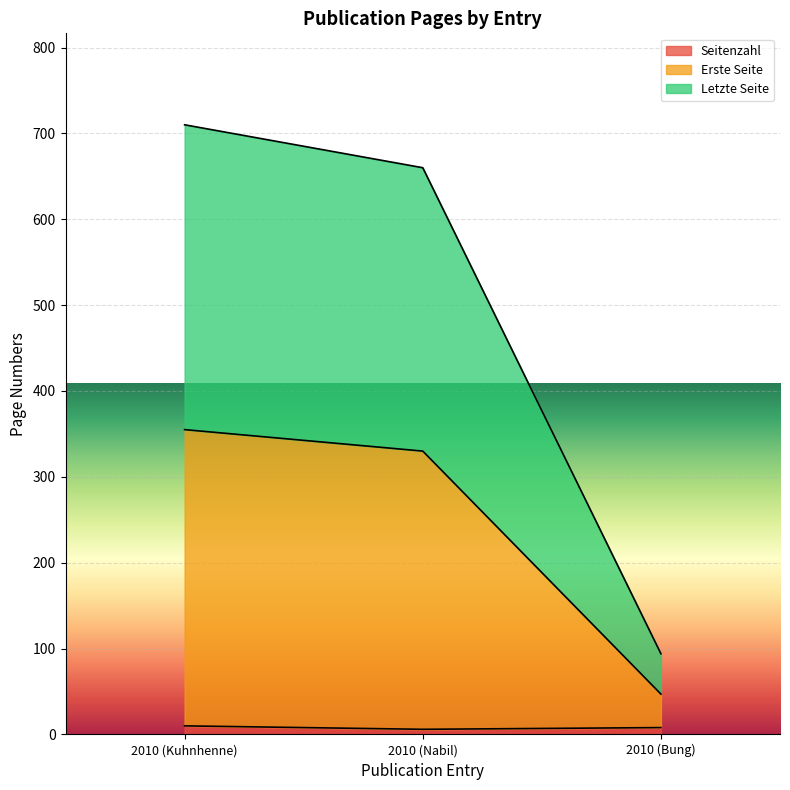

The Letzte Seite series shows 1023 at 2010 (Kuhnhenne). True or false?

False